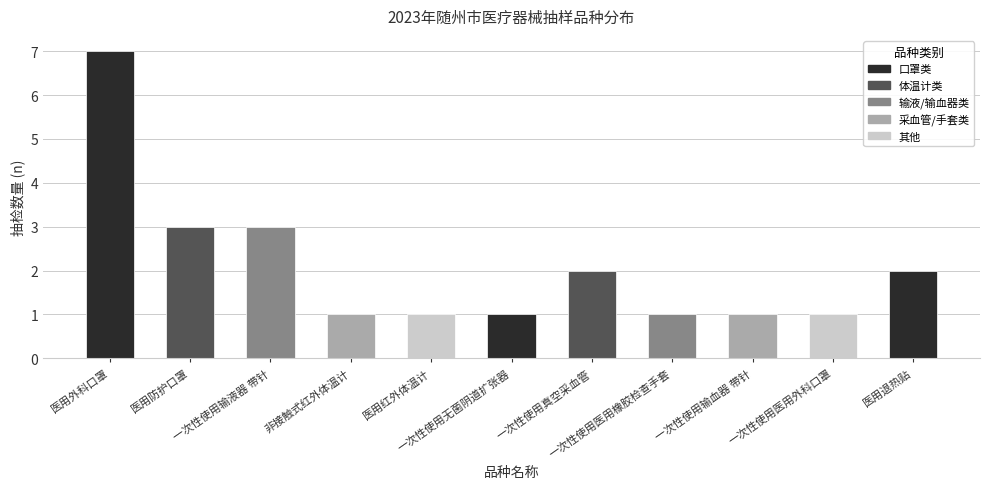

The value at 医用防护口罩 is 2. True or false?

False